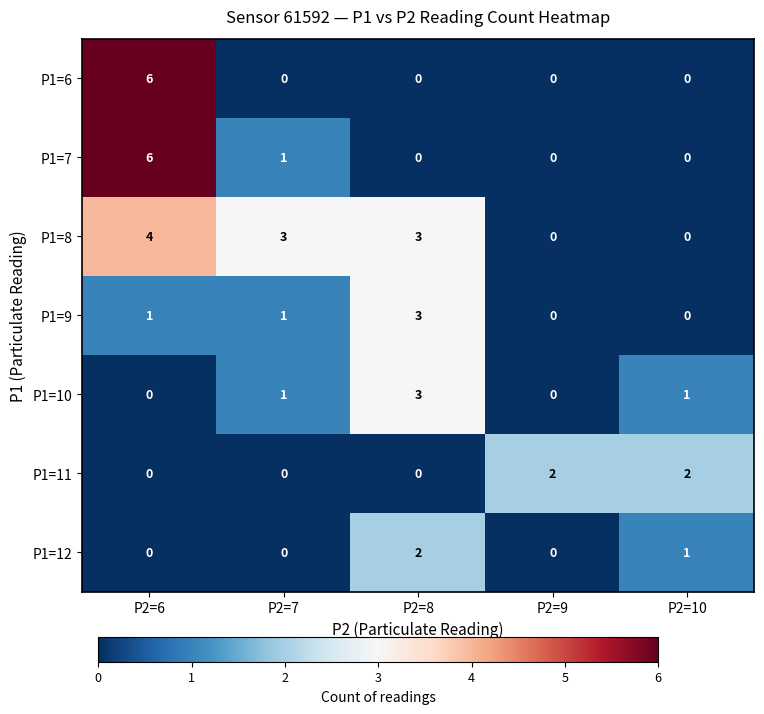

At how many categories does at least one series exceed 4?

1